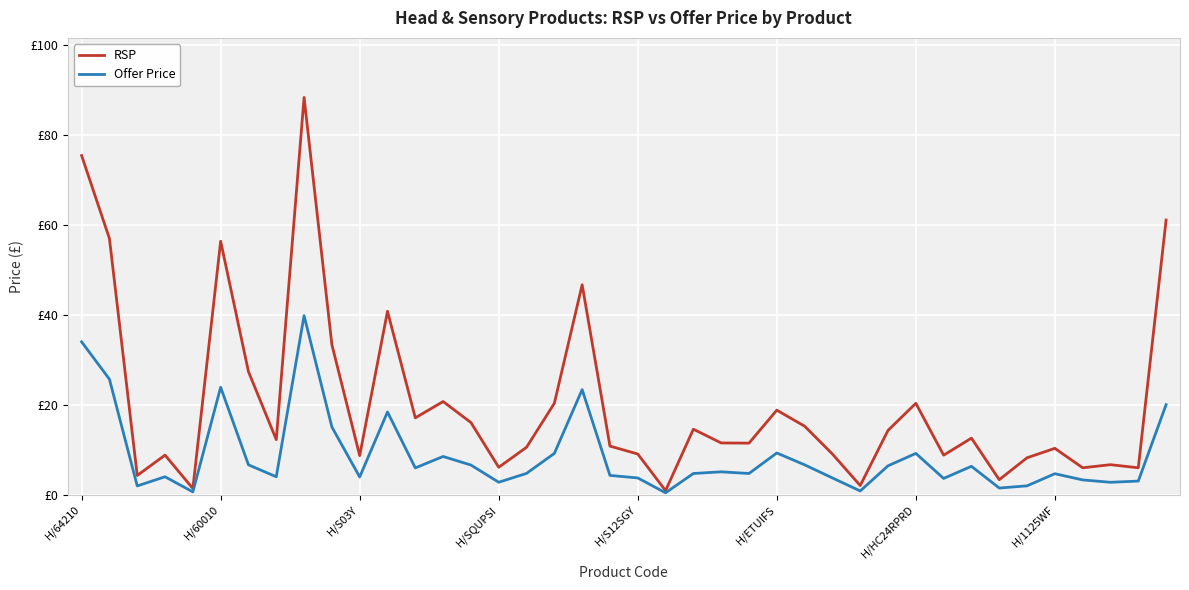

At which label does RSP first exceed 12?

H/64210